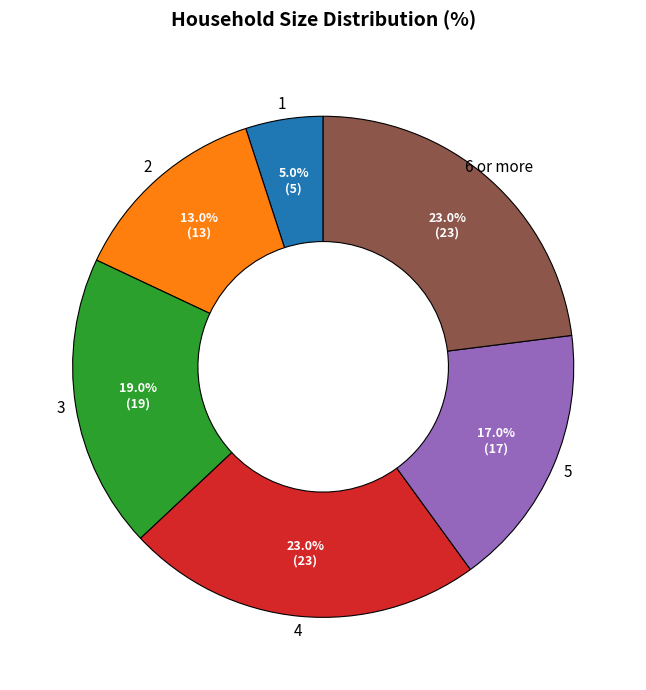

Does any single category account for the majority?

No